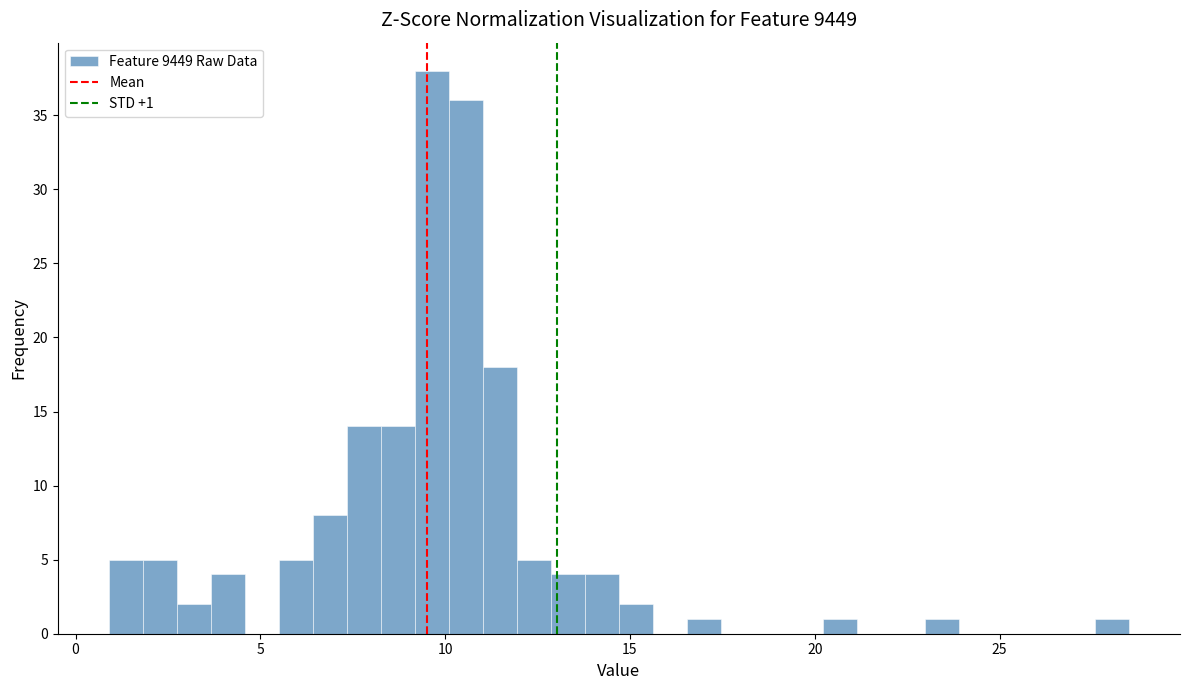

Around what value on the x-axis is the tallest bar? Give the approximate position of its centre, as read against the axis.

9.5